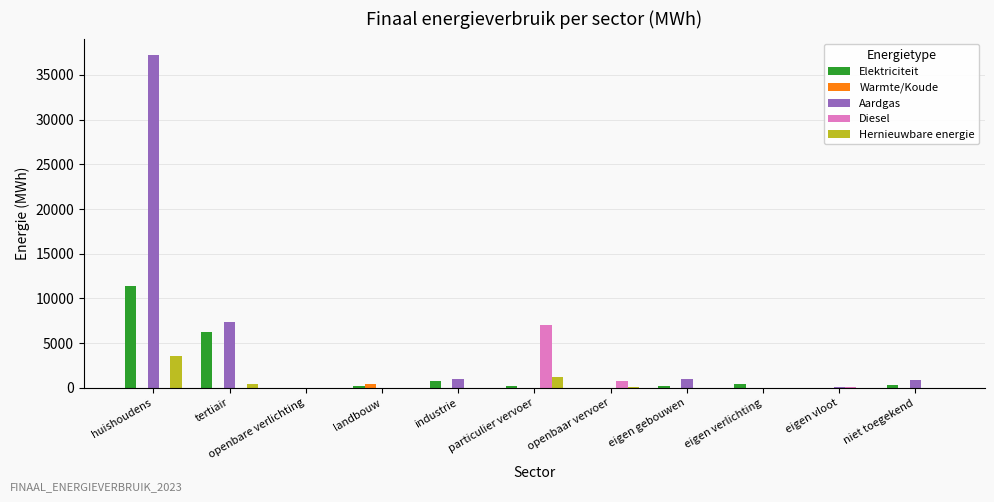

What is the sum of all Aardgas values?

47516.5